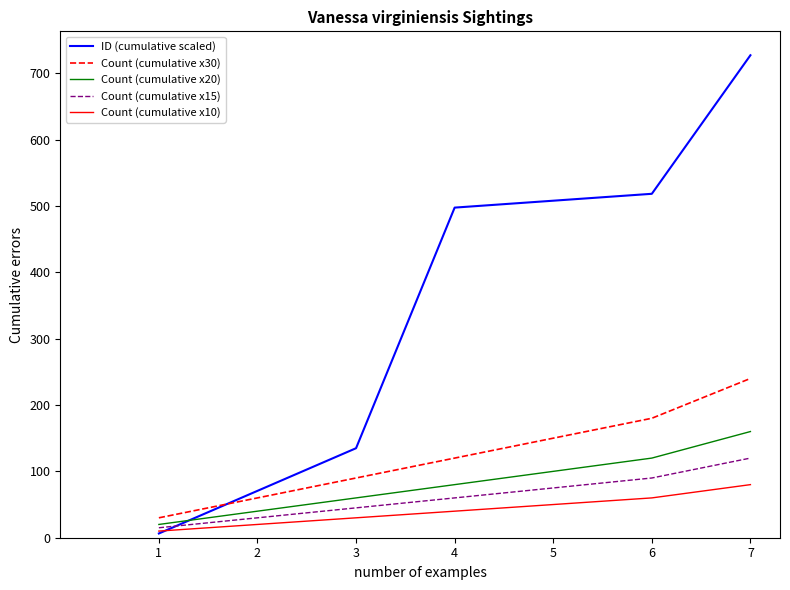

What are all the series names shown in the legend?

ID (cumulative scaled), Count (cumulative x30), Count (cumulative x20), Count (cumulative x15), Count (cumulative x10)